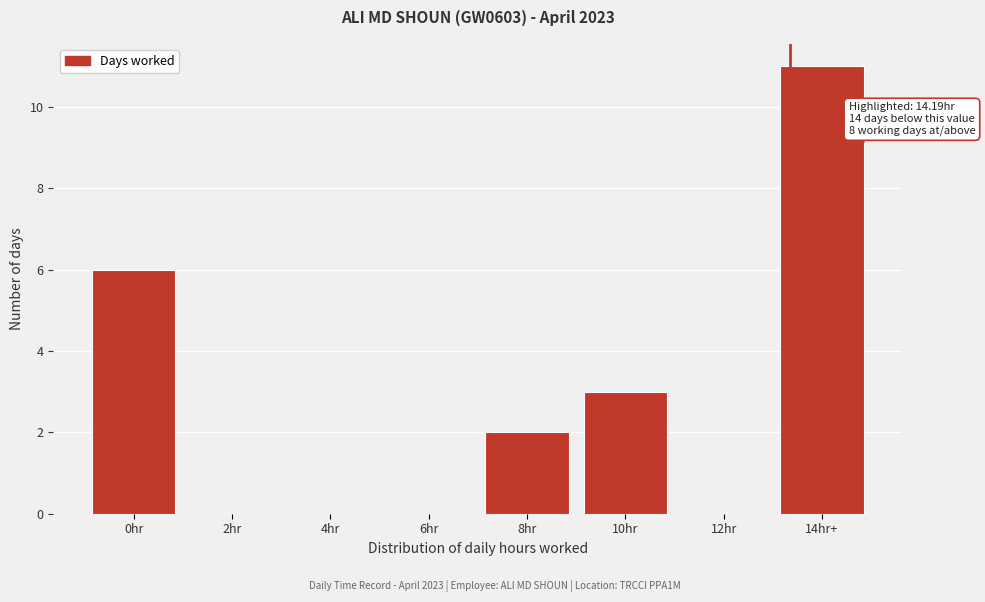

Reading left to right, what are all the values shown in this chart?

0hr=6	2hr=0	4hr=0	6hr=0	8hr=2	10hr=3	12hr=0	14hr+=11